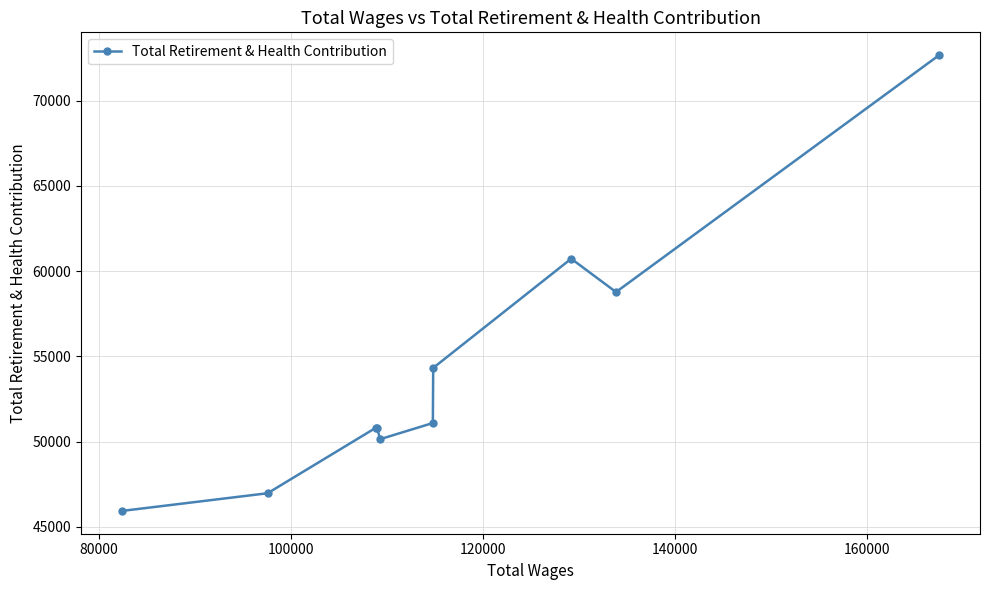

What is the value of the 8th point from the left?

60728